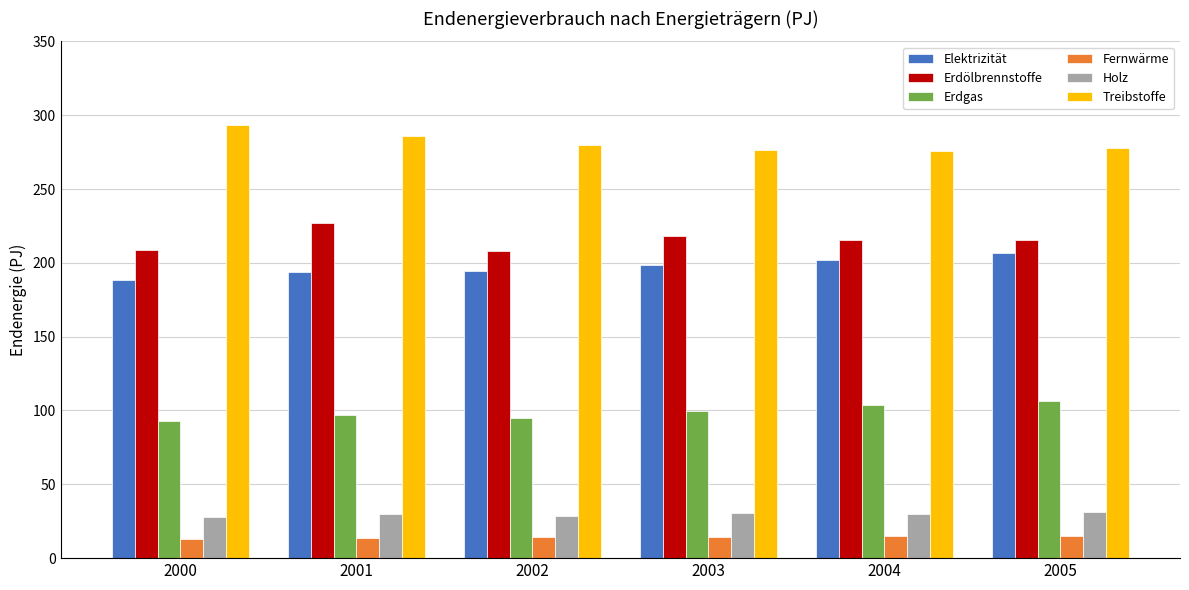

The Holz series shows 27.9 at 2000. True or false?

True